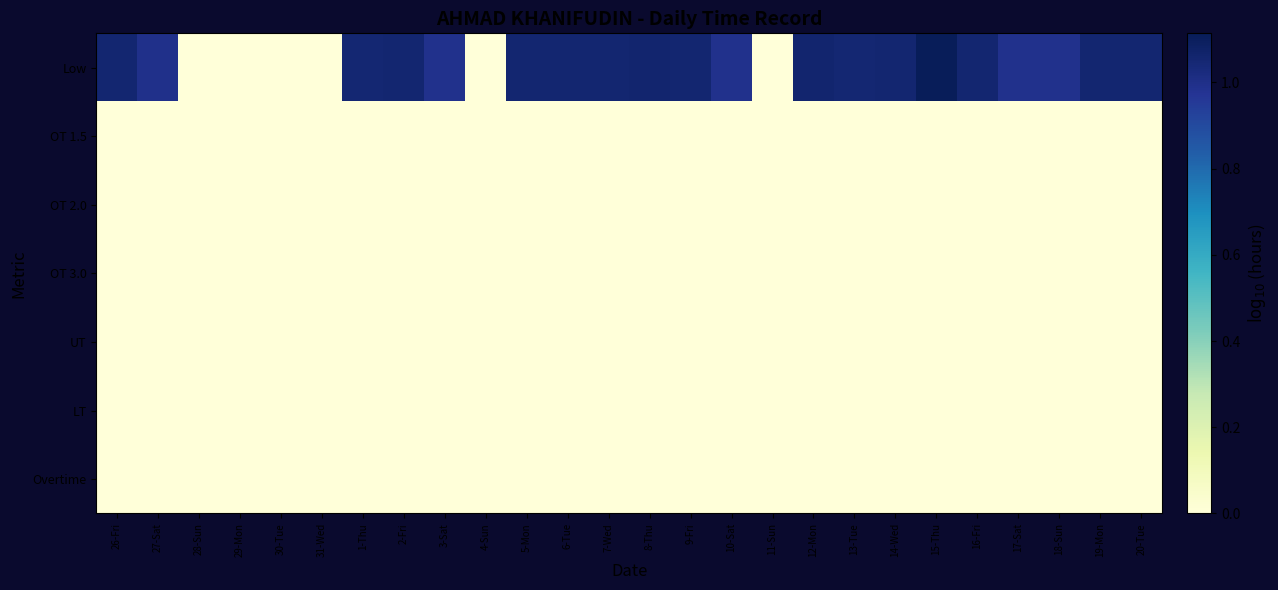

Count the number of categories in the chart.

26